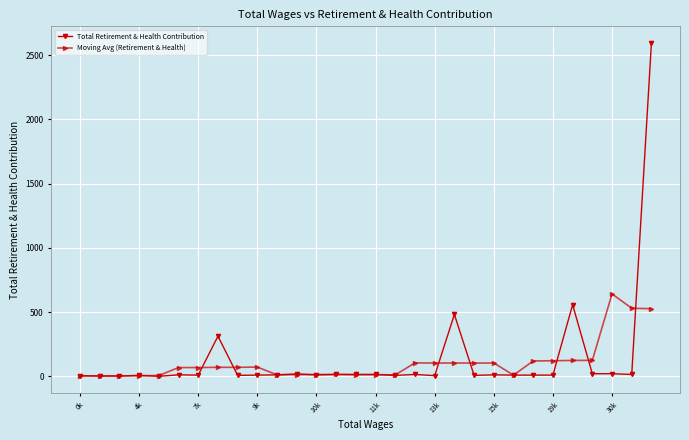

What is the greatest value displayed?

2594.0